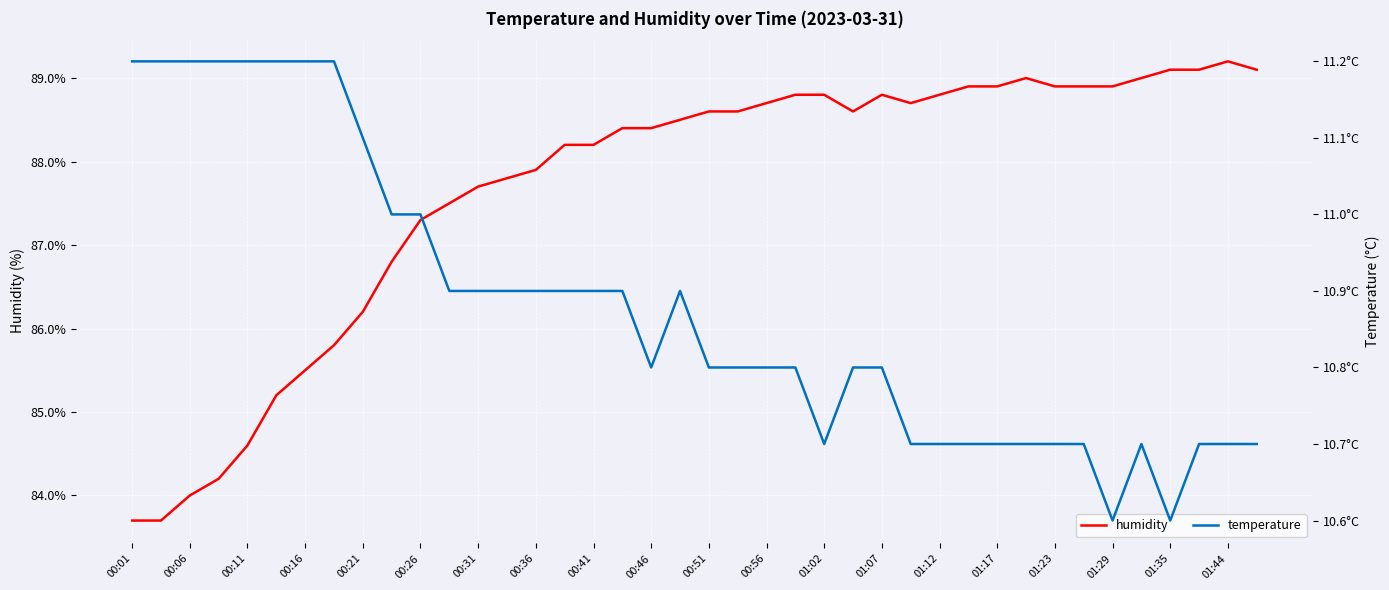

Does the chart display data point markers on the line(s)?

No